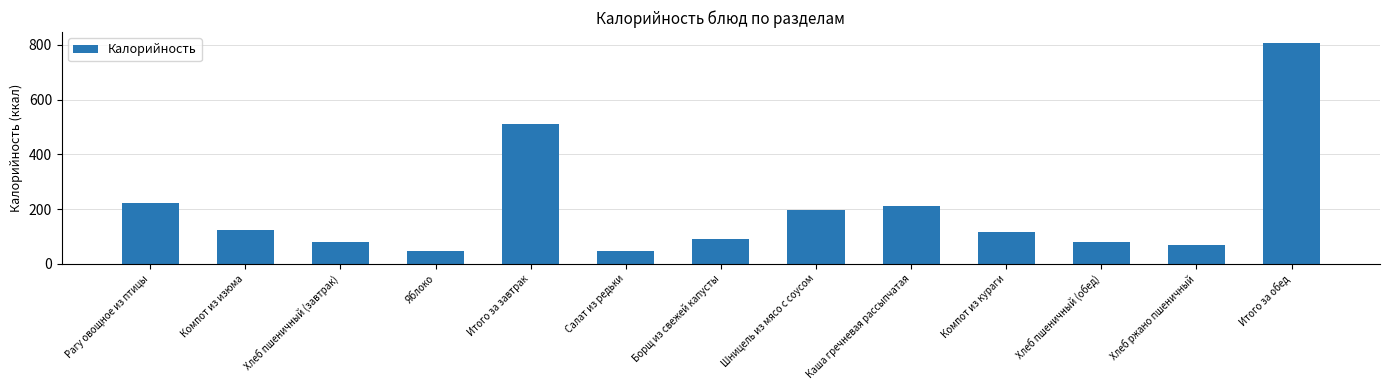

Reading right to left, transcribe all the data shown in this chart.

807	67	81	115	211	196	91	47	511	47	81	122	223